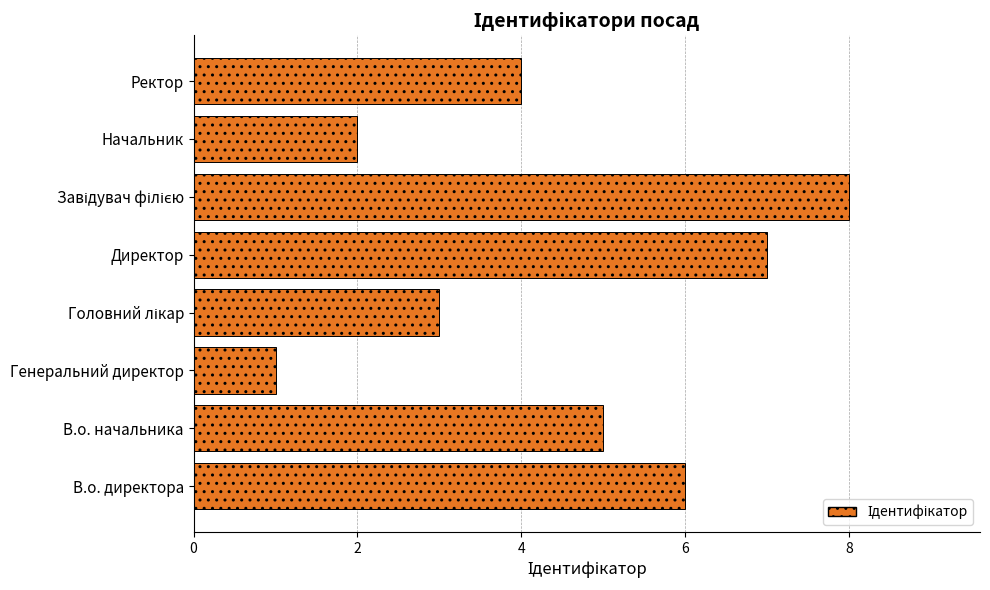

How many data points are less than 5?

4